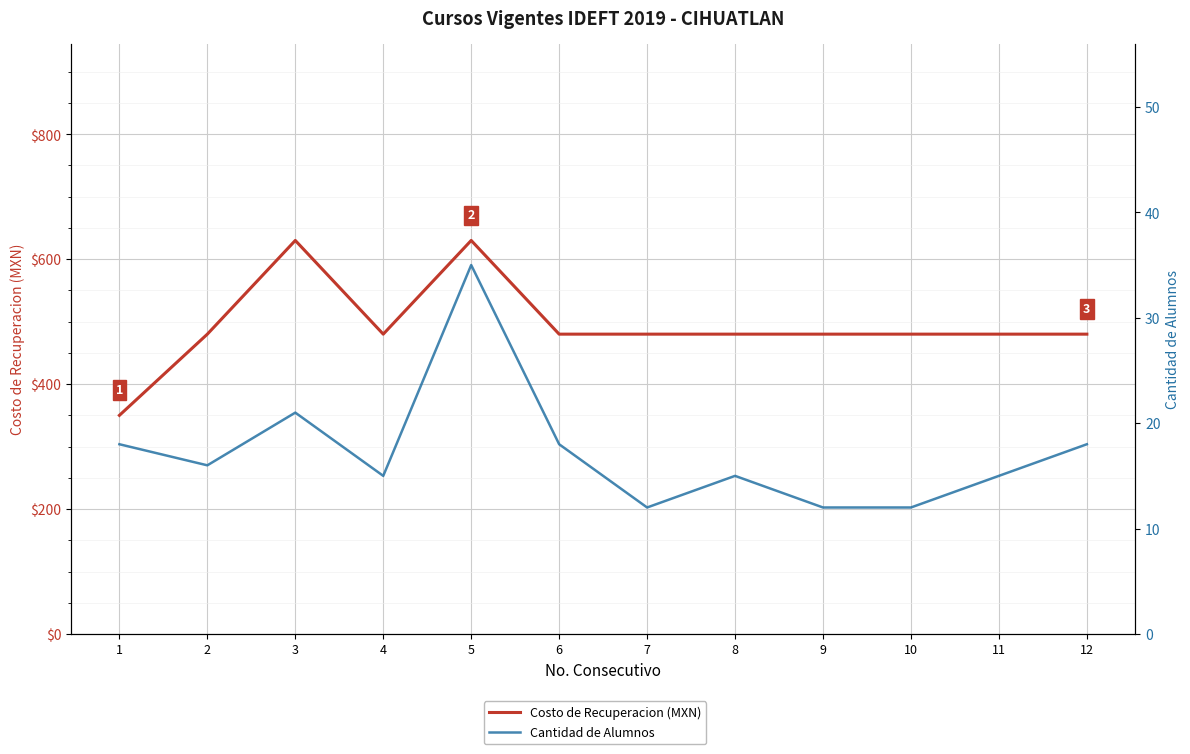

At how many categories does at least one series exceed 406?

11